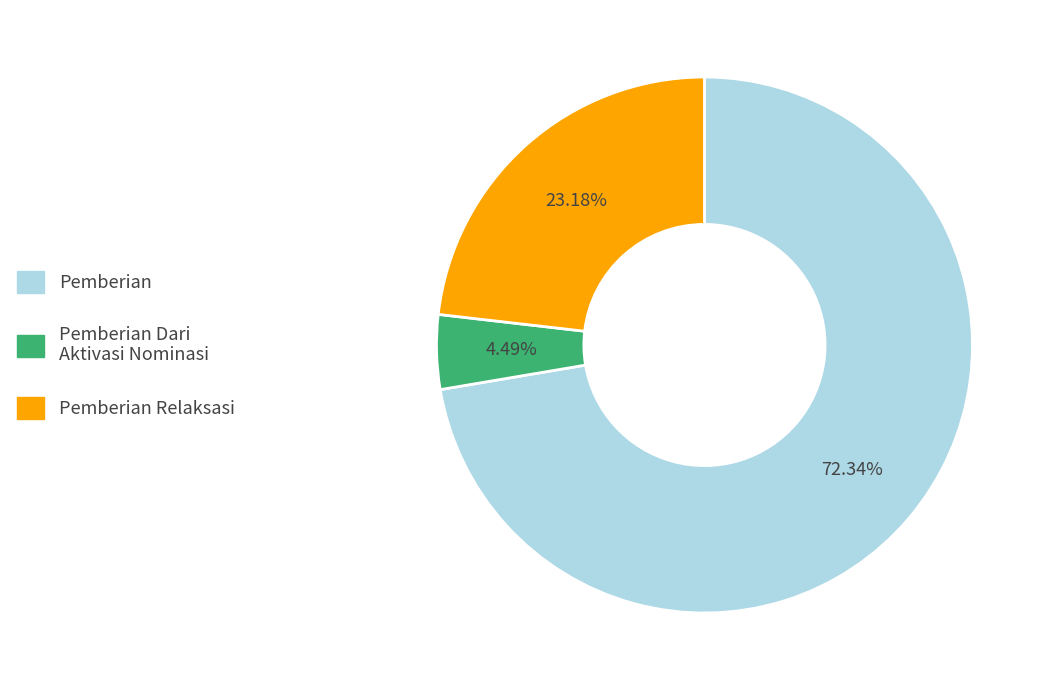

Does any single category account for the majority?

Yes